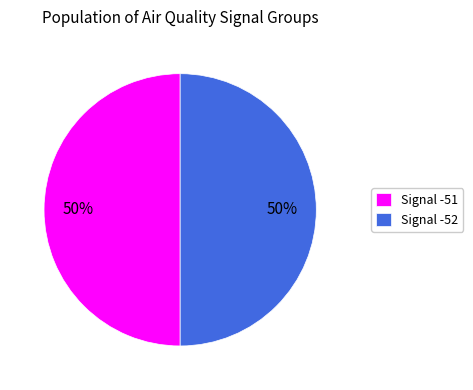

To the nearest percent, what portion does Signal -52 represent?

50%